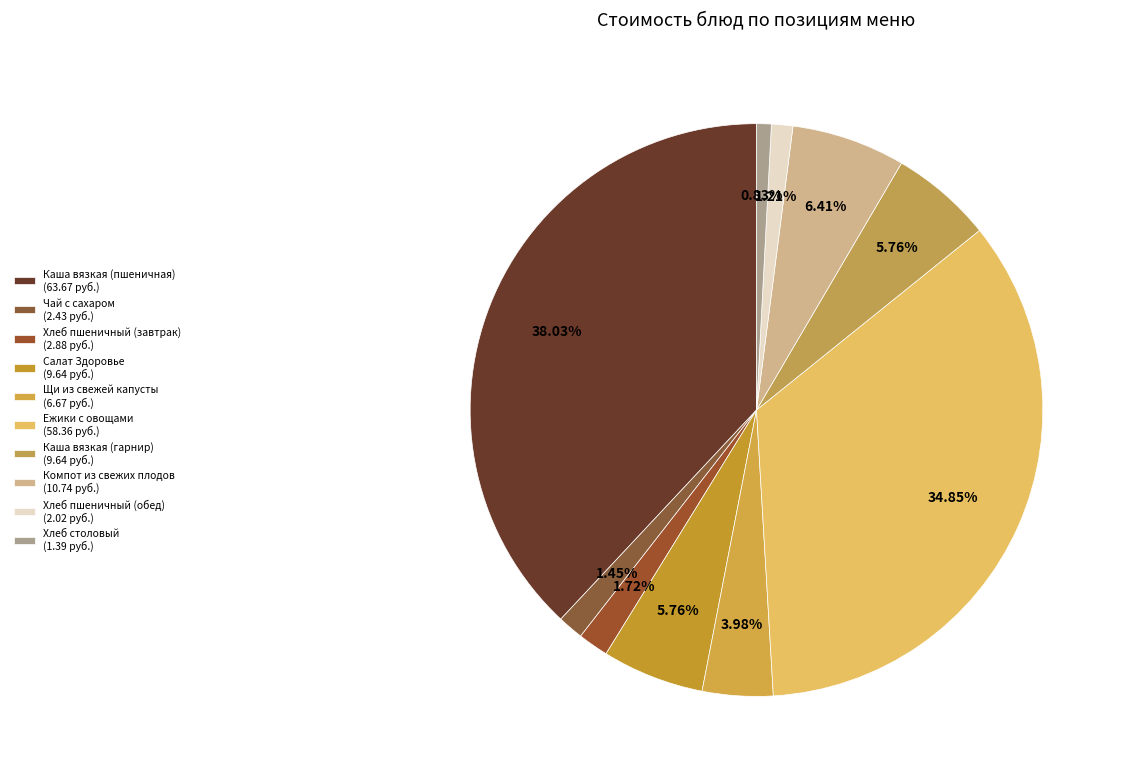

Does any single category account for the majority?

No